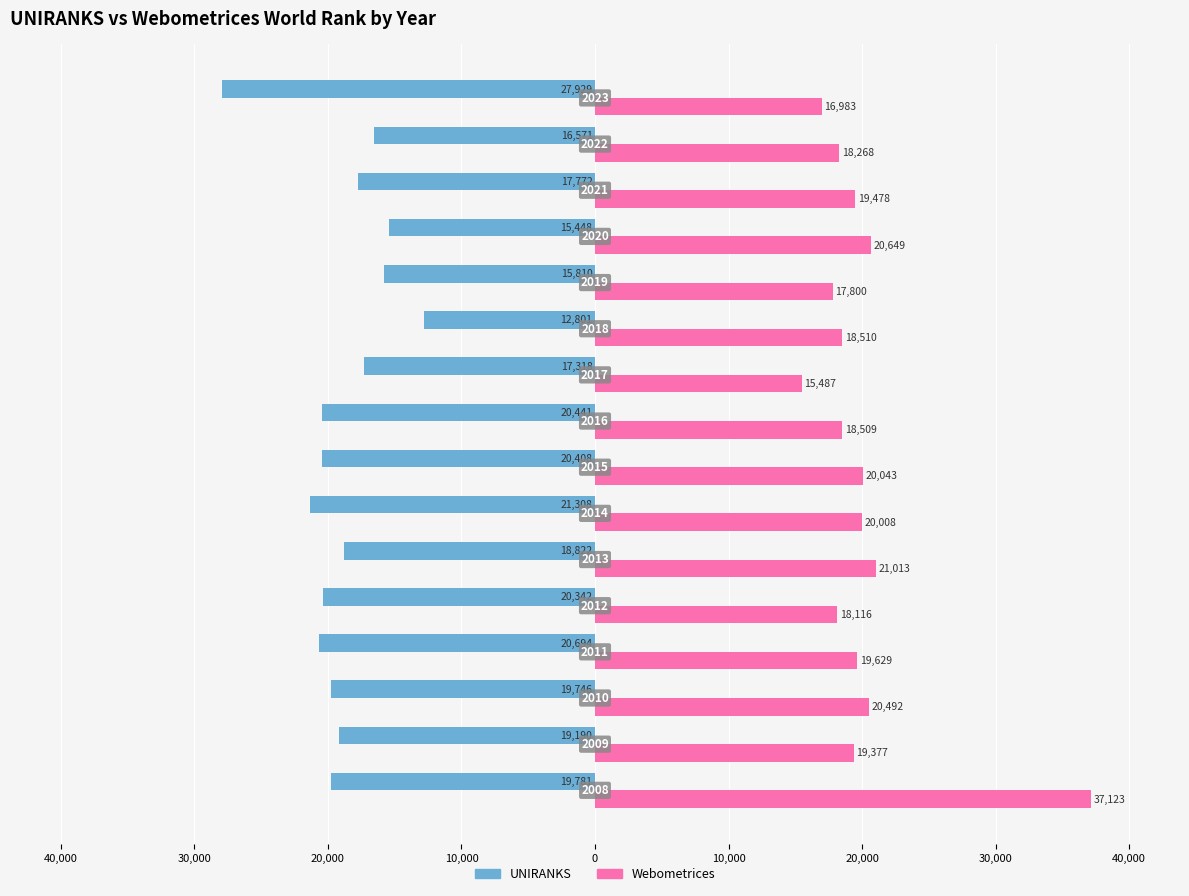

What are all the series names shown in the legend?

UNIRANKS, Webometrices